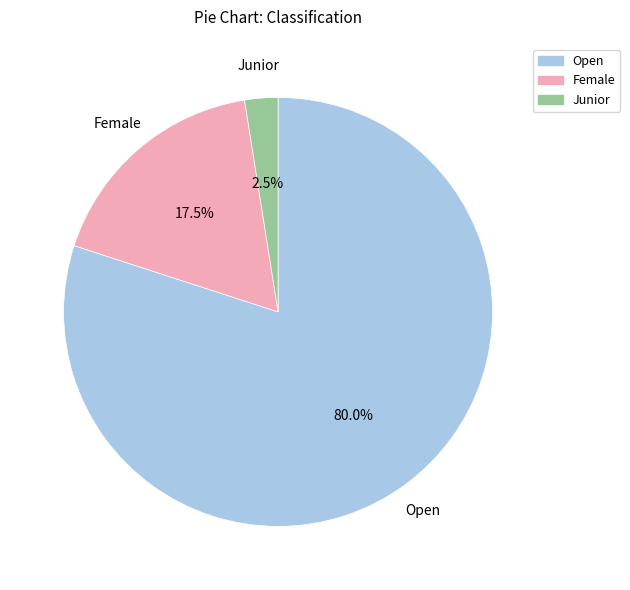

What percentage is the Open slice, to the nearest percent?

80%